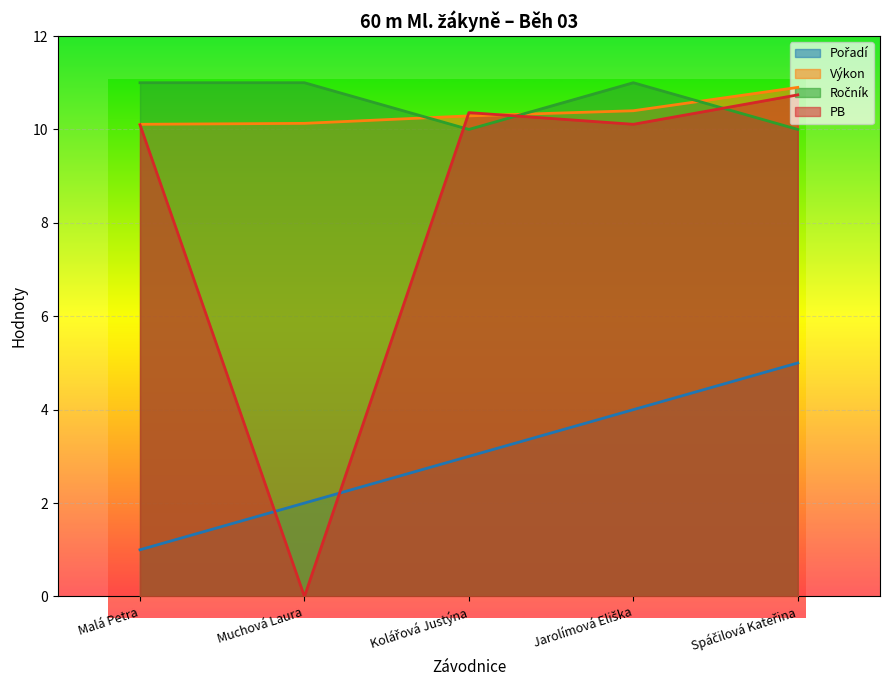

Reading left to right, transcribe all the data shown in this chart.

Pořadí: 1.0	2.0	3.0	4.0	5.0
Výkon: 10.1	10.1	10.3	10.4	10.9
Ročník: 11.0	11.0	10.0	11.0	10.0
PB: 10.1	0.0	10.4	10.1	10.7